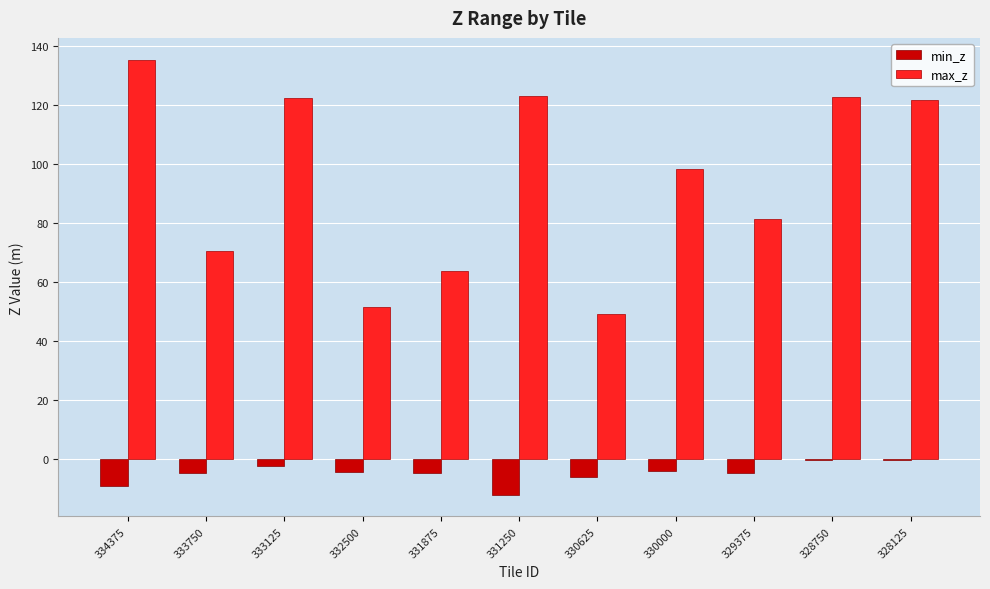

Which category has the highest value across all series?

334375